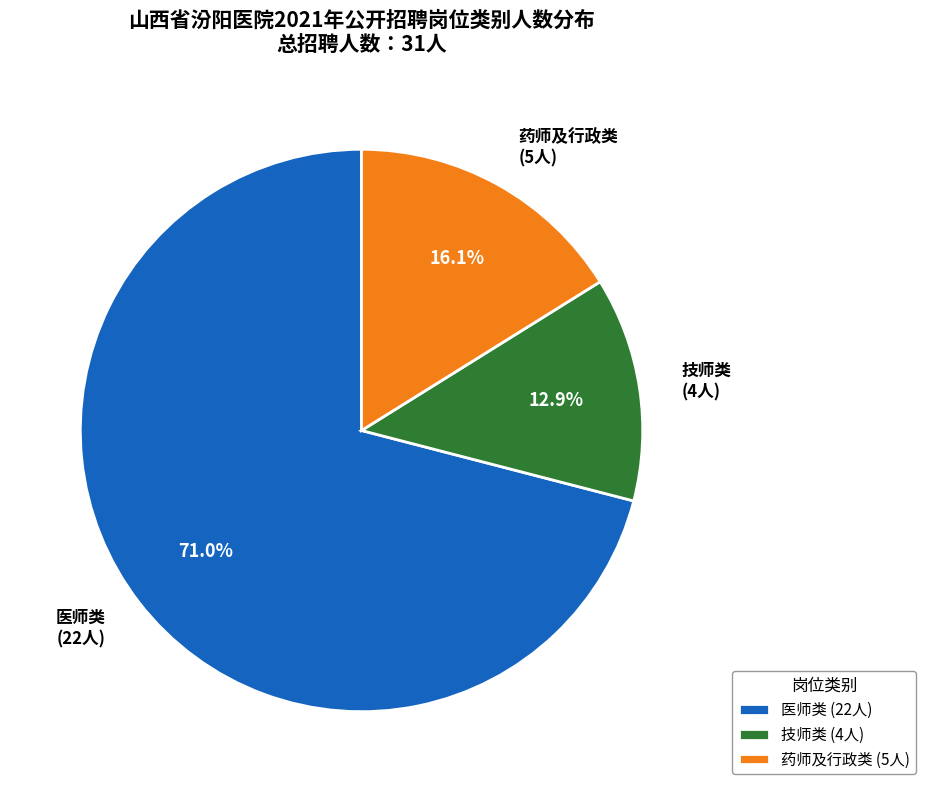

Which has a higher value, 技师类 or 药师及行政类?

药师及行政类